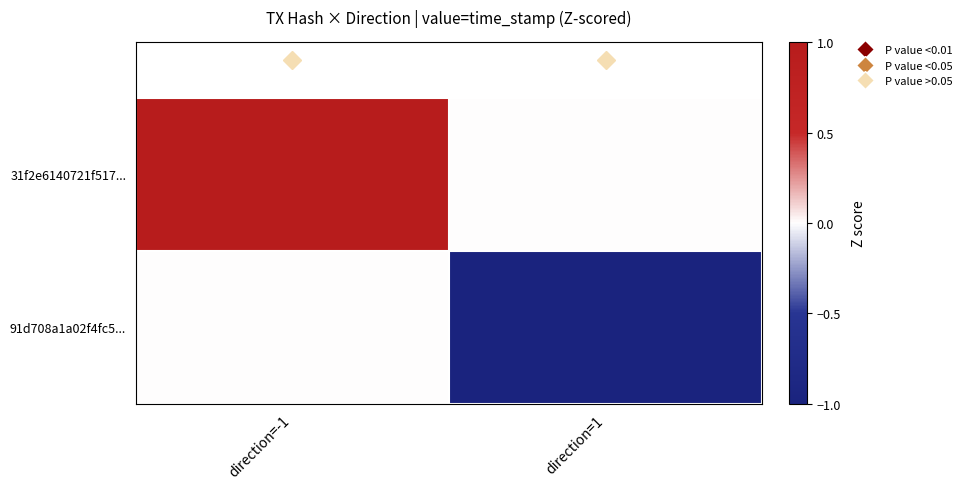

Reading left to right, what are all the values shown in this chart?

31f2e6140721f517...: direction=-1=1	direction=1=0
91d708a1a02f4fc5...: direction=-1=0	direction=1=-1